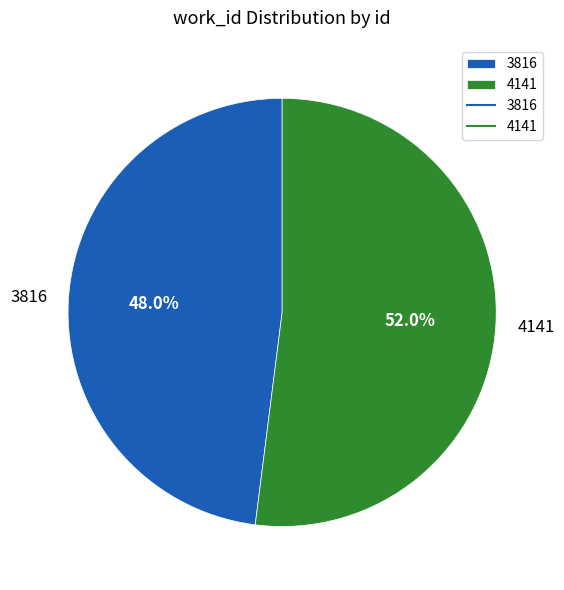

The 4141 slice represents 52% of the pie. True or false?

True